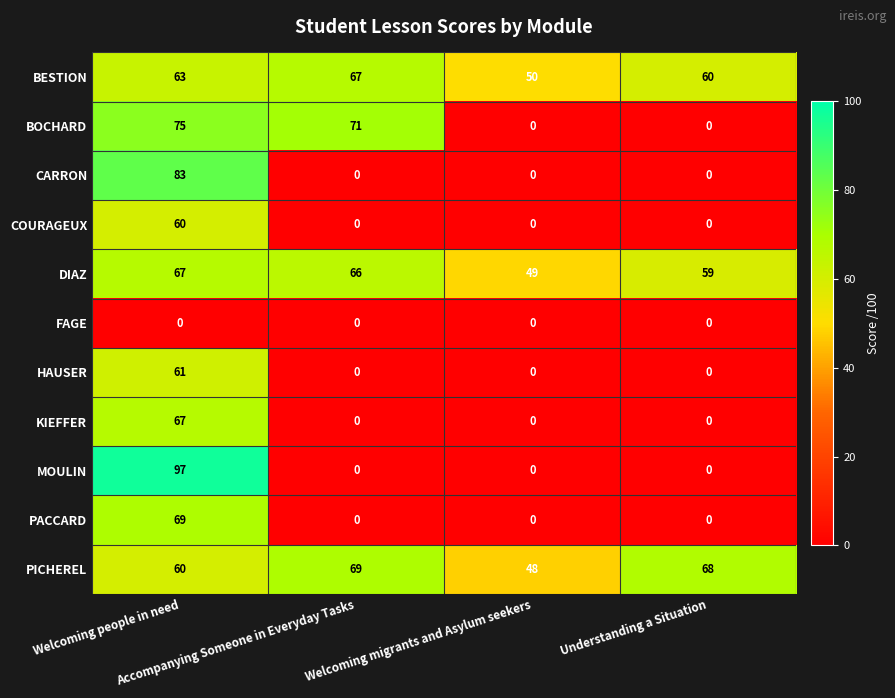

What is the total value across all series at Welcoming migrants and Asylum seekers?

147